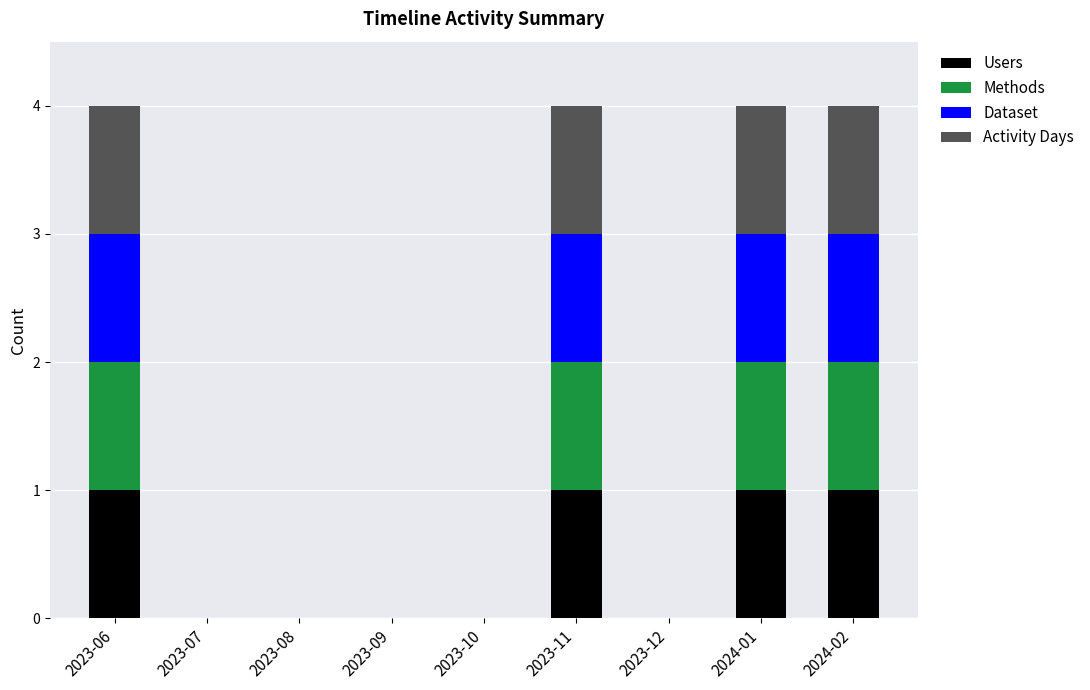

Are the bars horizontal?

No